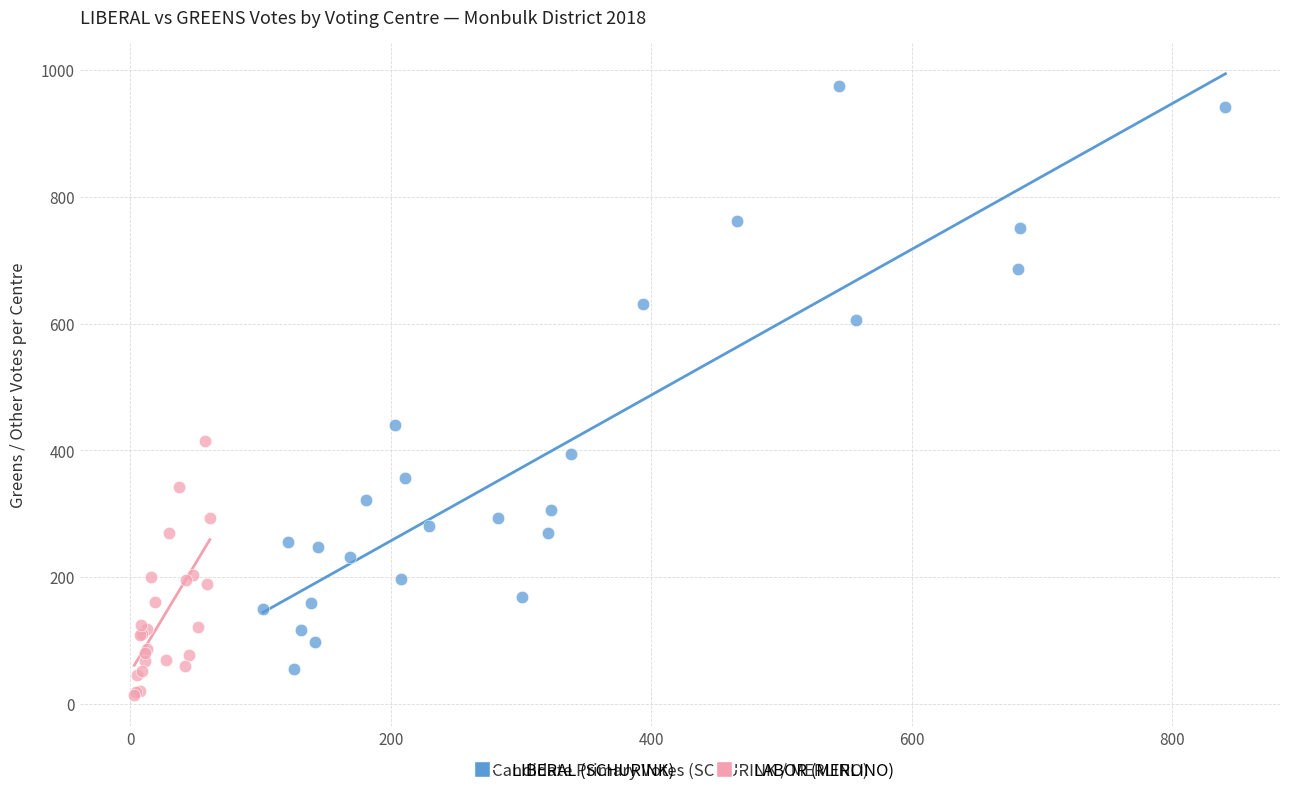

Which series reaches the maximum Y coordinate?

LIBERAL (SCHURINK)